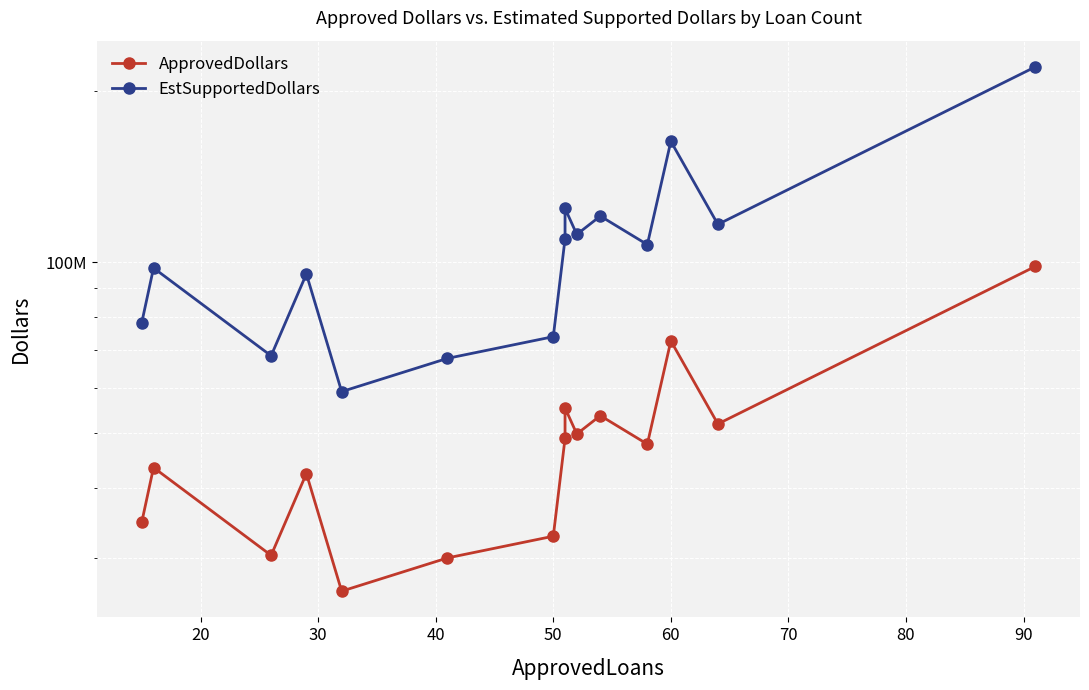

What is the total value across all series at 50?

106661750